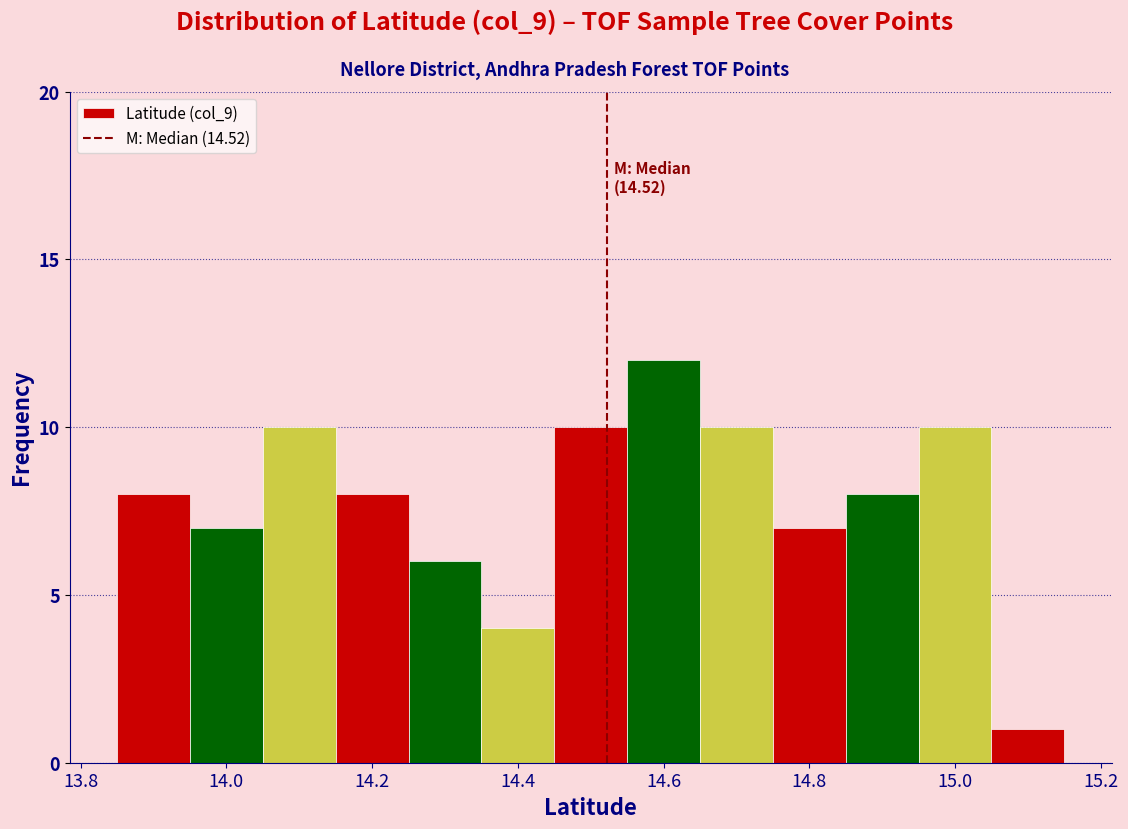

Which range on the x-axis has the tallest bar?

14.55 to 14.65